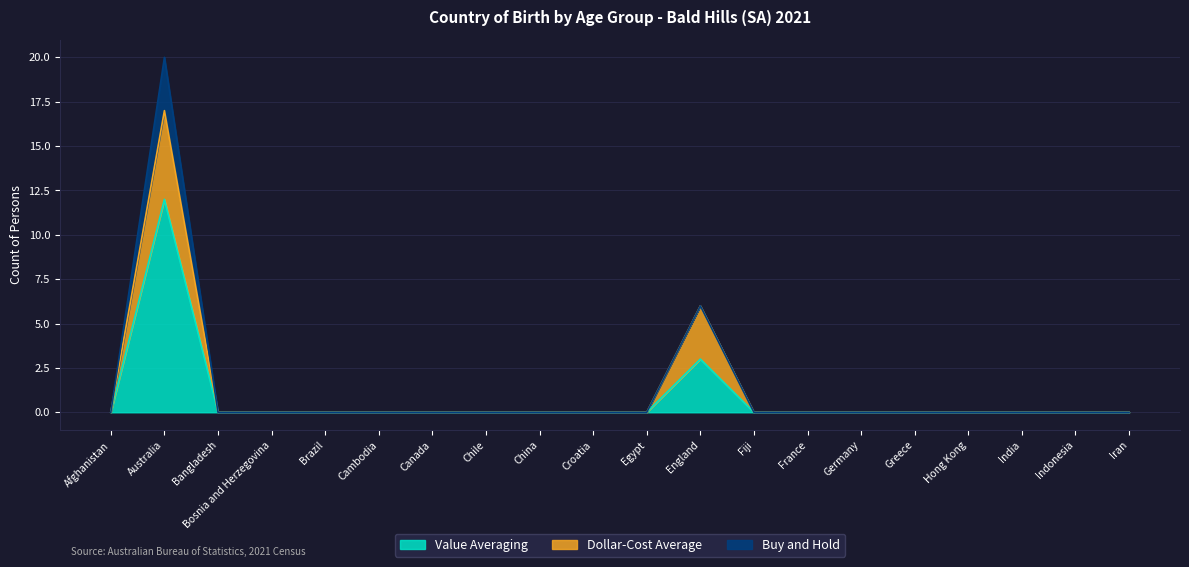

True or false: Dollar-Cost Average and Value Averaging intersect in this chart.

False